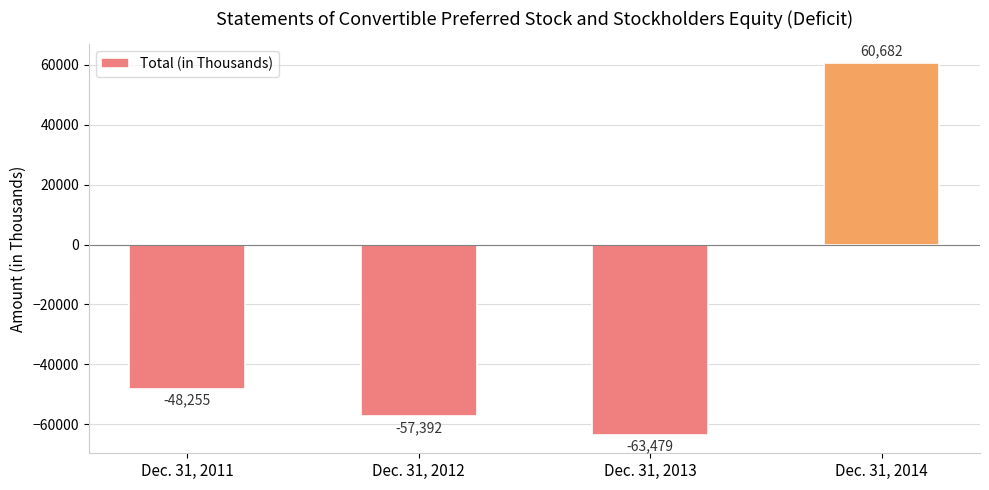

What is the value of the 2nd bar from the left?

-57392